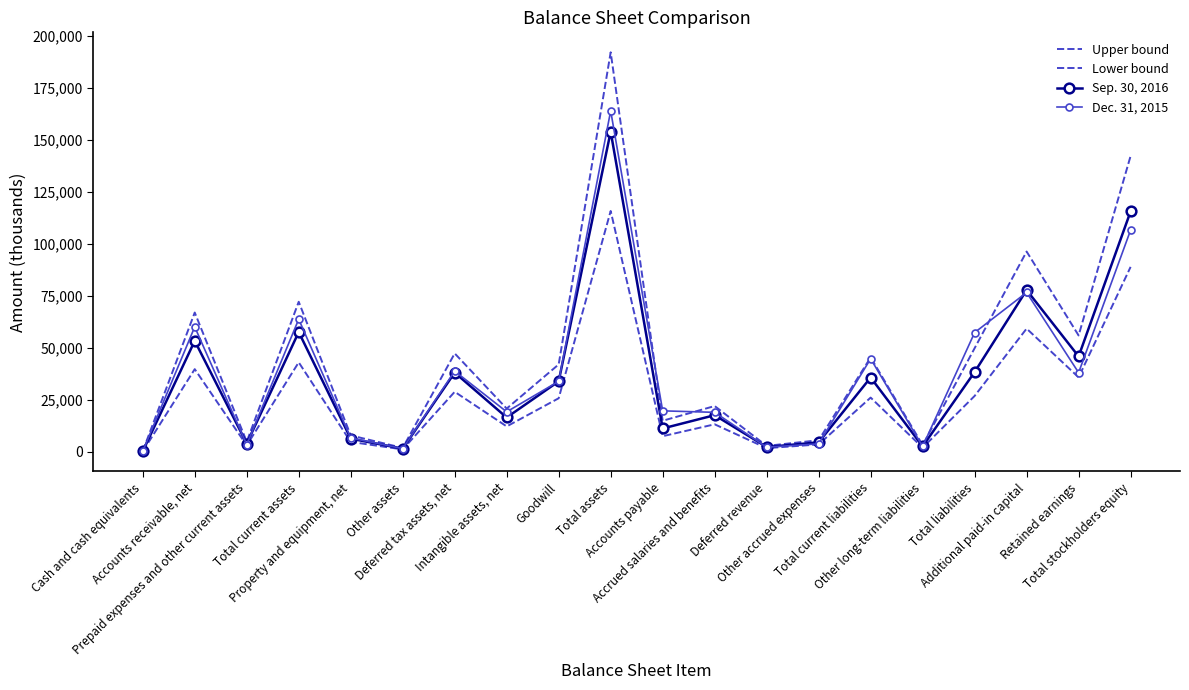

Is this an area chart (filled region under the line)?

No